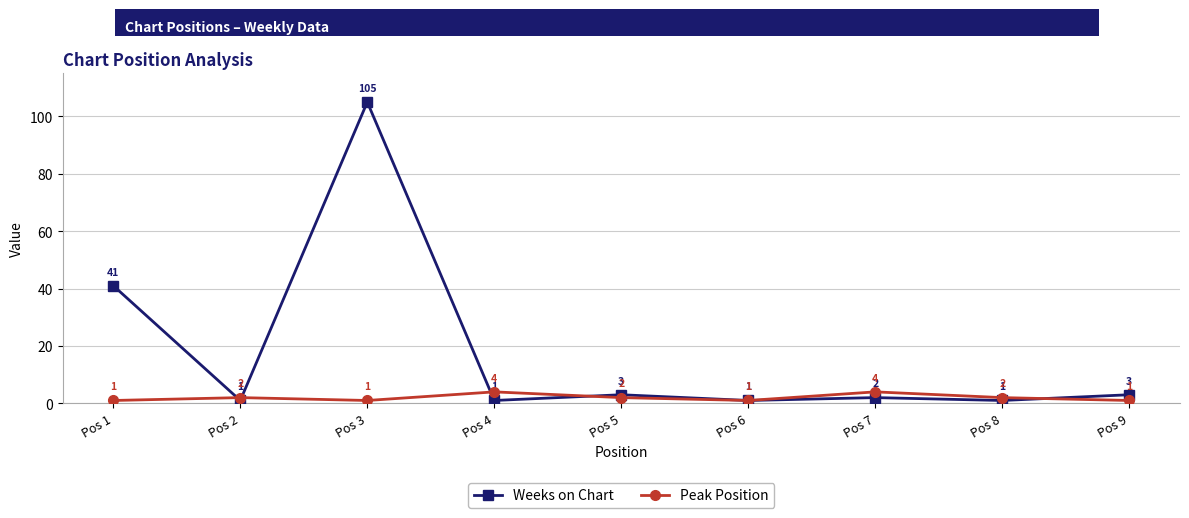

What is the difference between the maximum and minimum values in the Weeks on Chart series?

104